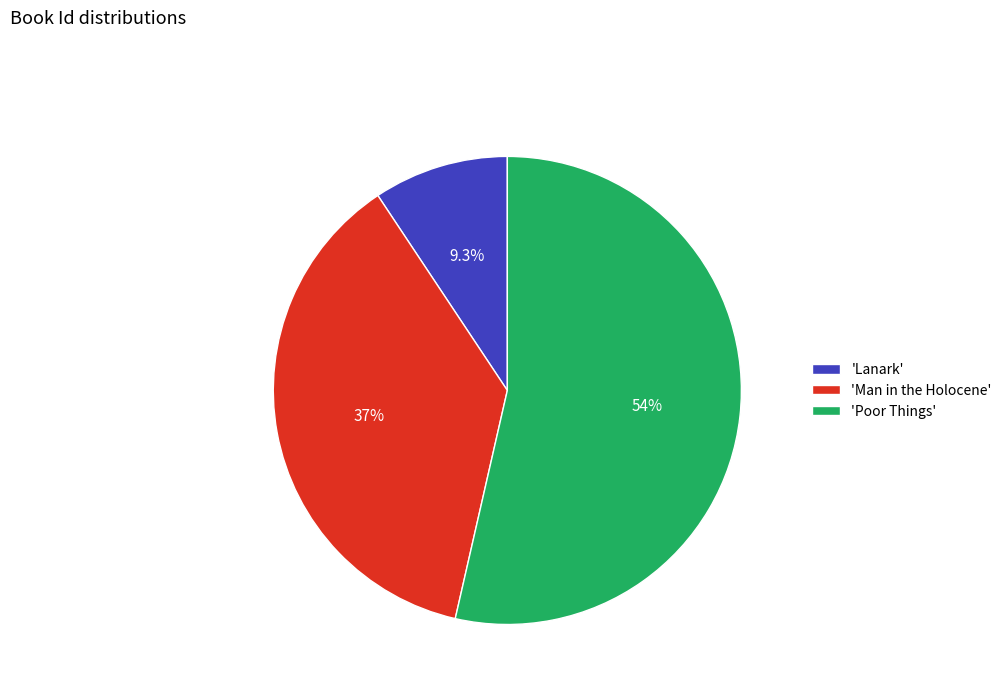

Rank the categories by value from highest to lowest.

'Poor Things', 'Man in the Holocene', 'Lanark'